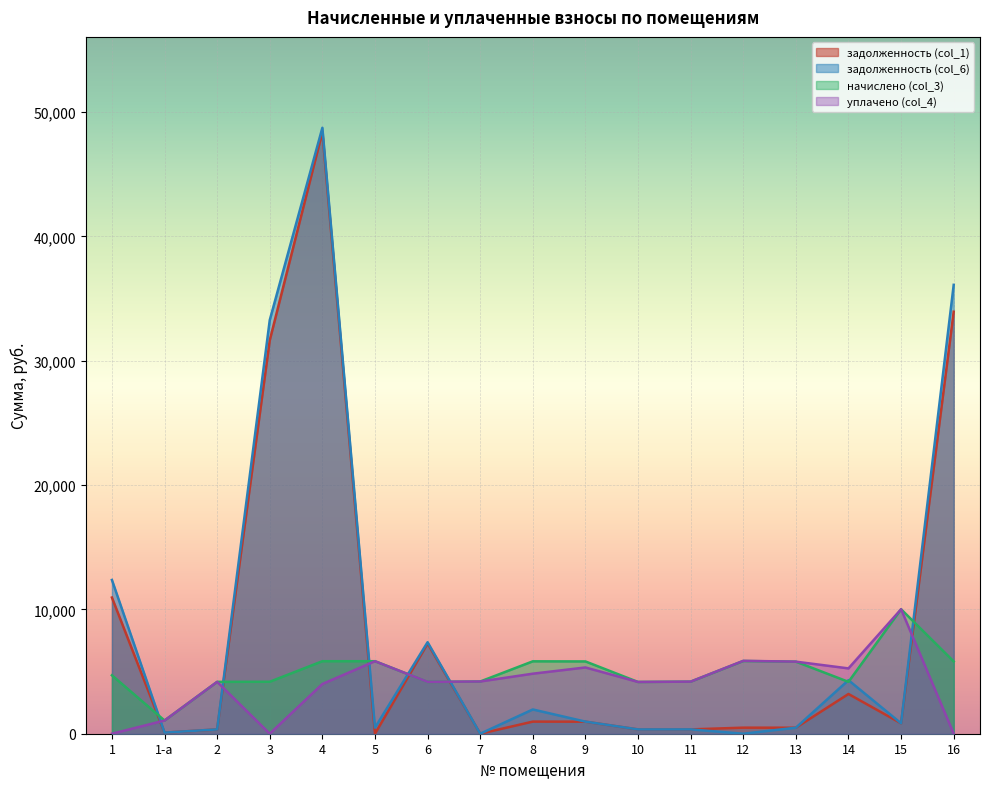

Between 10 and 13, which series saw the biggest shift?

начислено (col_3)